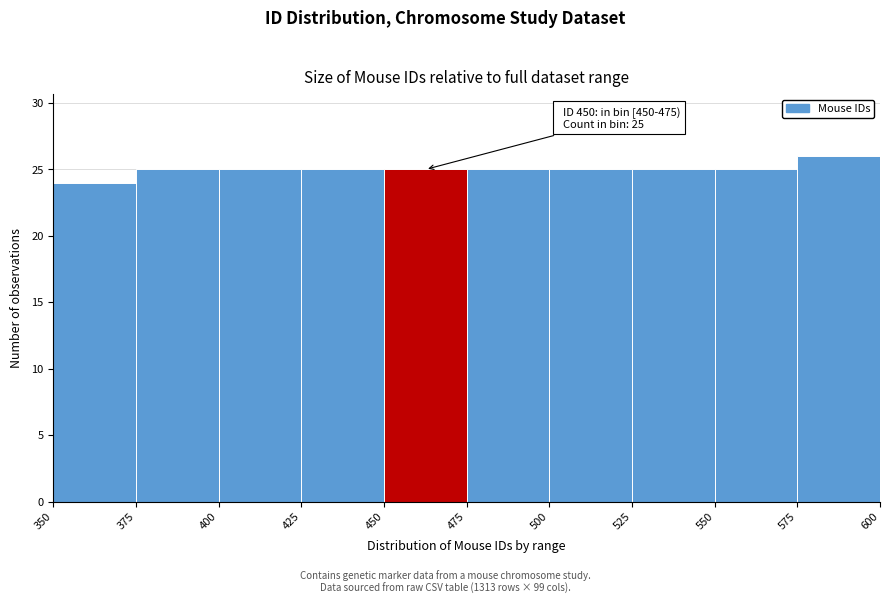

Over which range of the x-axis is the bar tallest?

575 to 600